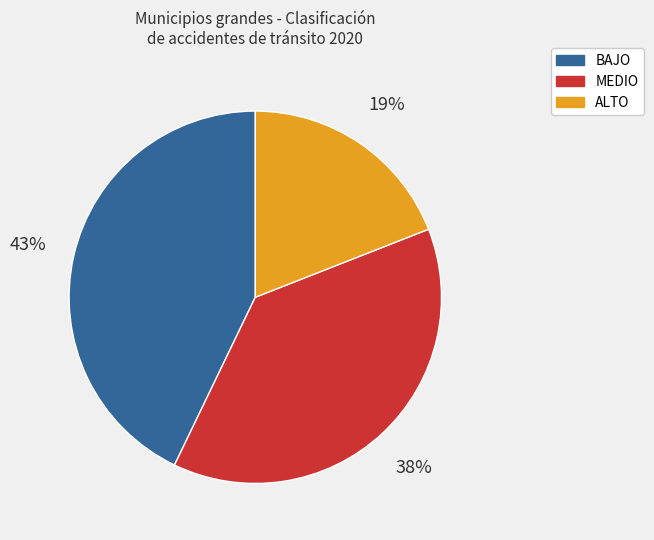

To the nearest percent, what is the difference between the largest and smallest slice percentages?

24%